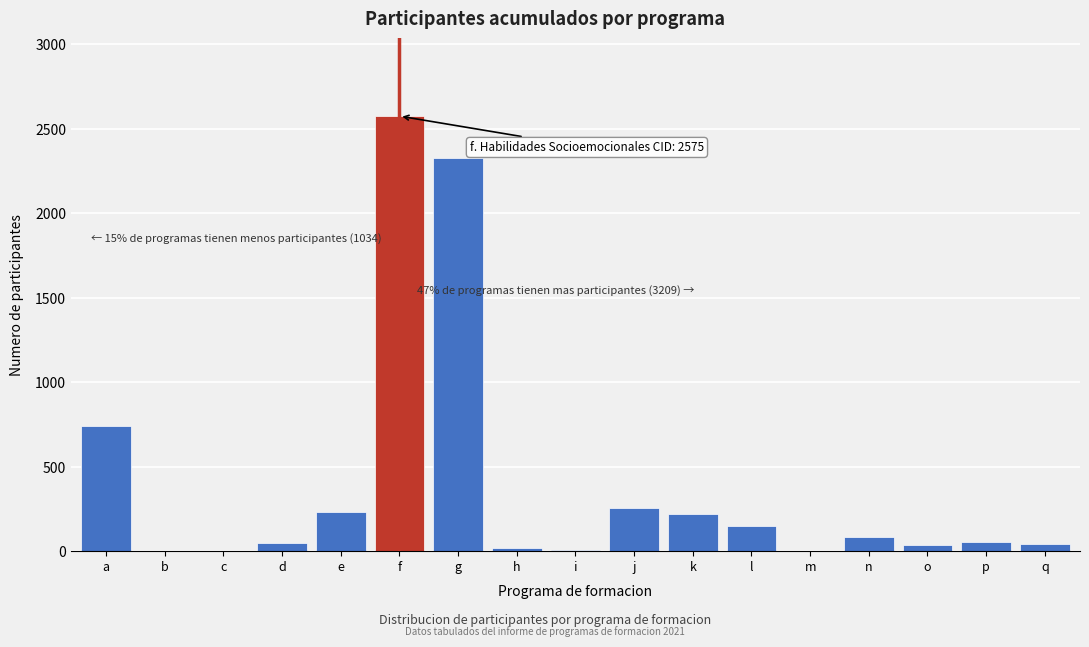

Between f and n, which is larger?

f